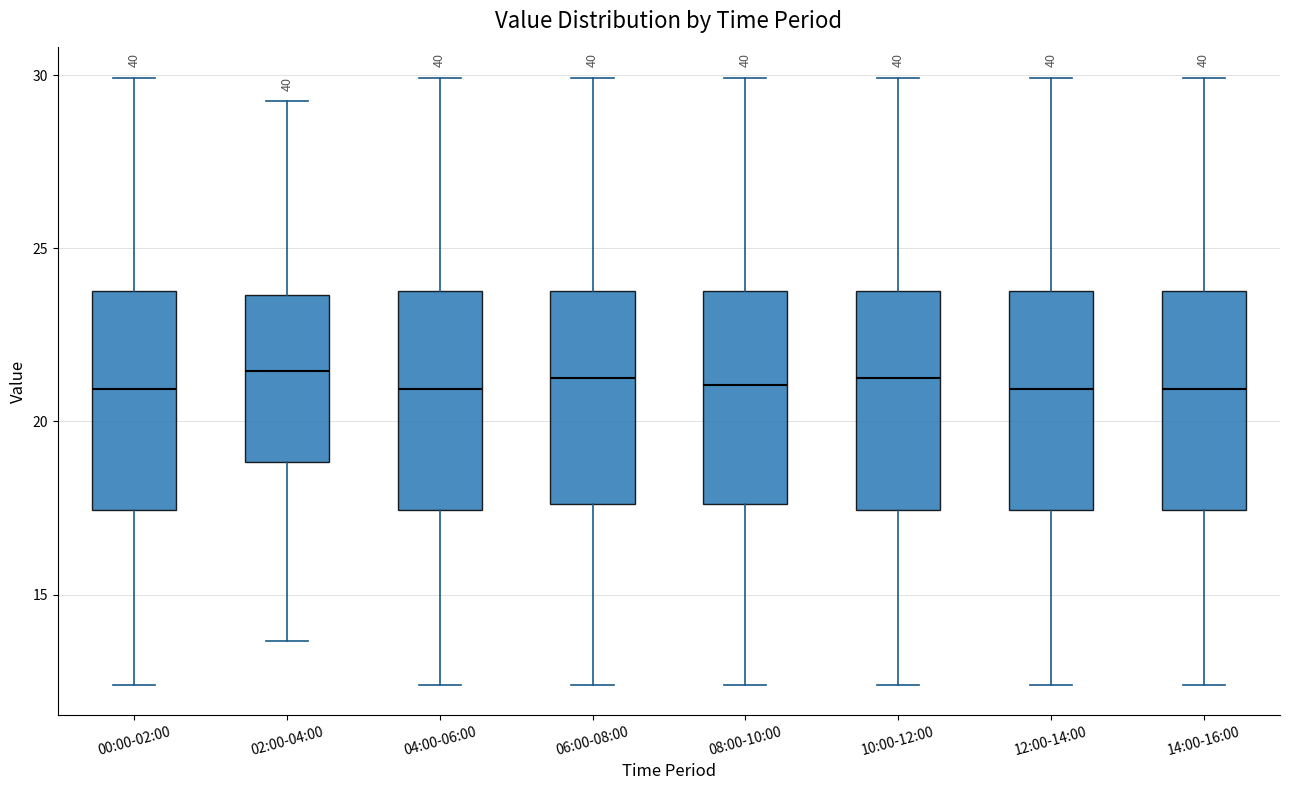

Where does the lower whisker of the box for 14:00-16:00 end on the y-axis? The values are not printed on the chart, so give them approximately, as read against the axis.

12.5